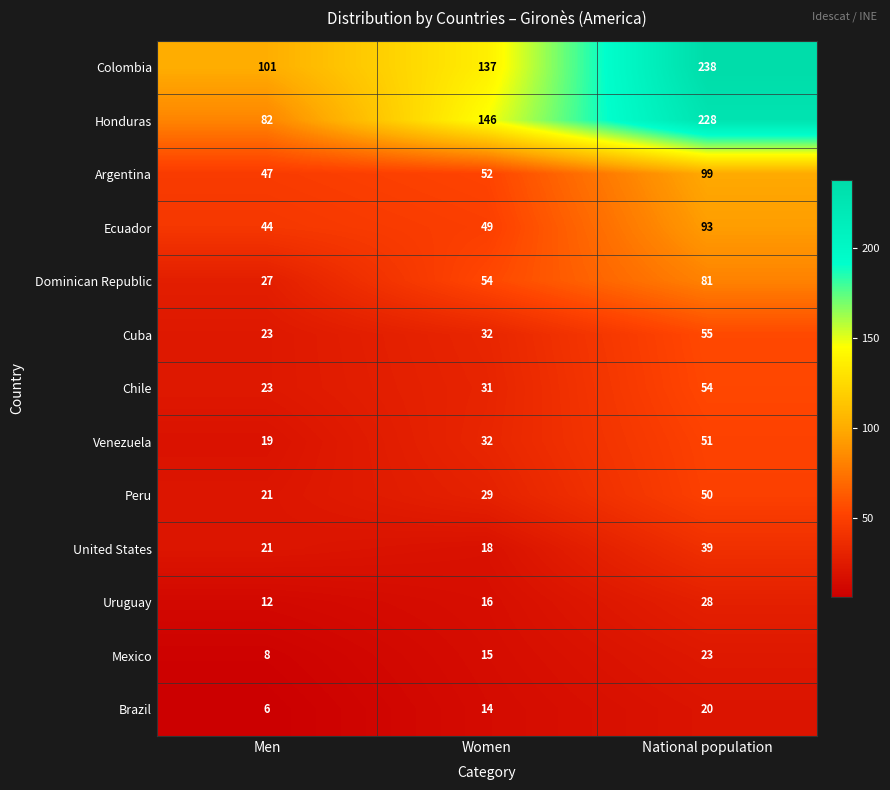

Which series has the largest total across all categories?

Colombia